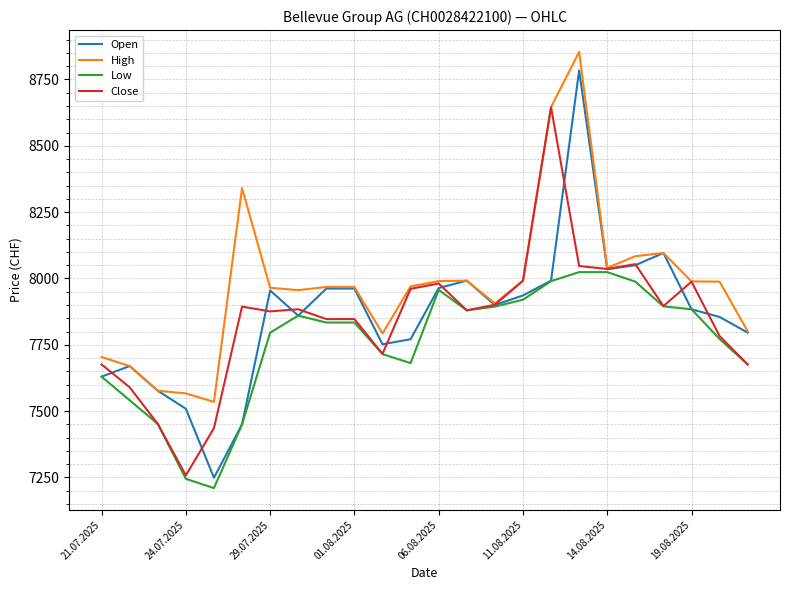

Which series has the largest total across all categories?

High